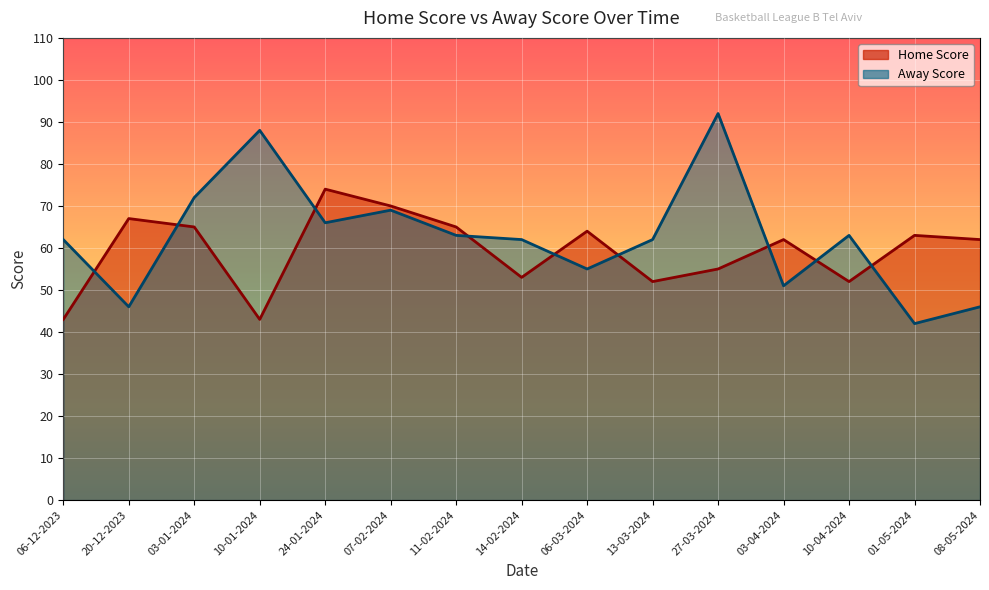

Reading left to right, transcribe all the data shown in this chart.

Home Score: 43	67	65	43	74	70	65	53	64	52	55	62	52	63	62
Away Score: 62	46	72	88	66	69	63	62	55	62	92	51	63	42	46